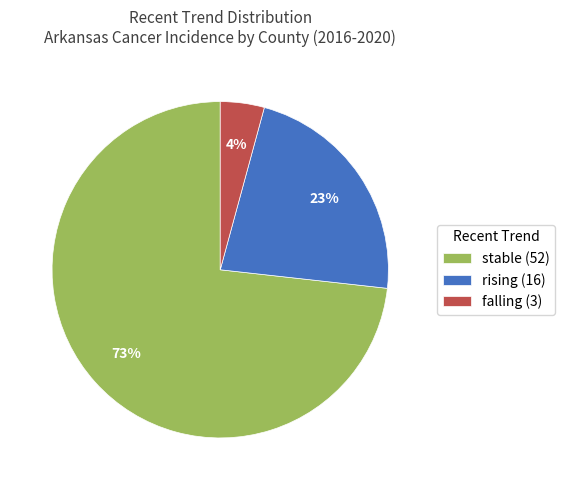

Rank the categories by value from highest to lowest.

stable (52), rising (16), falling (3)